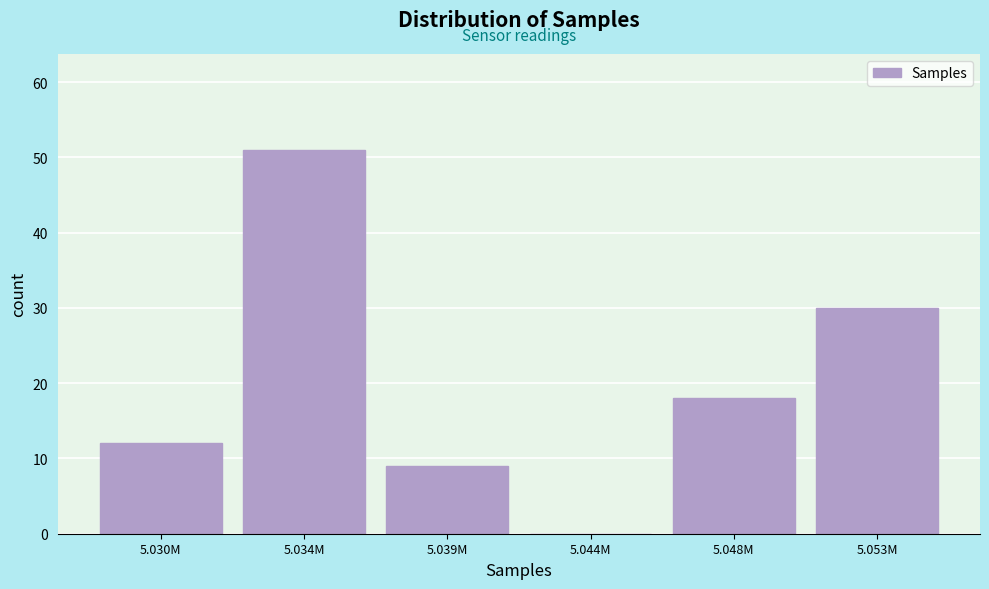

Reading left to right, extract all data points from this chart.

5.030M=12	5.034M=51	5.039M=9	5.044M=0	5.048M=18	5.053M=30